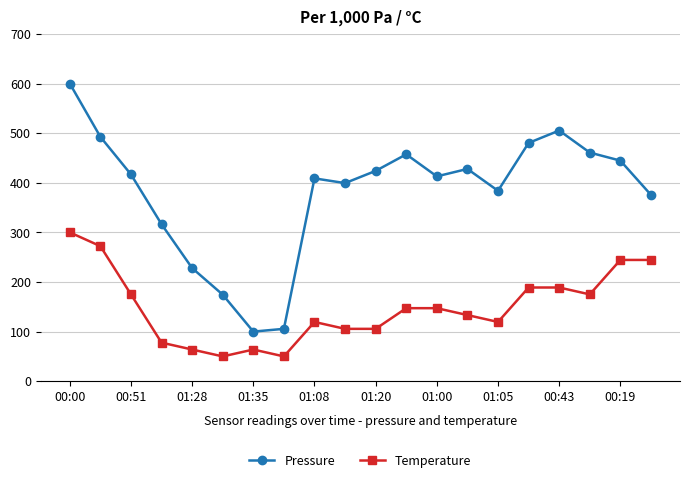

List the series in order of their peak value, highest first.

Pressure, Temperature